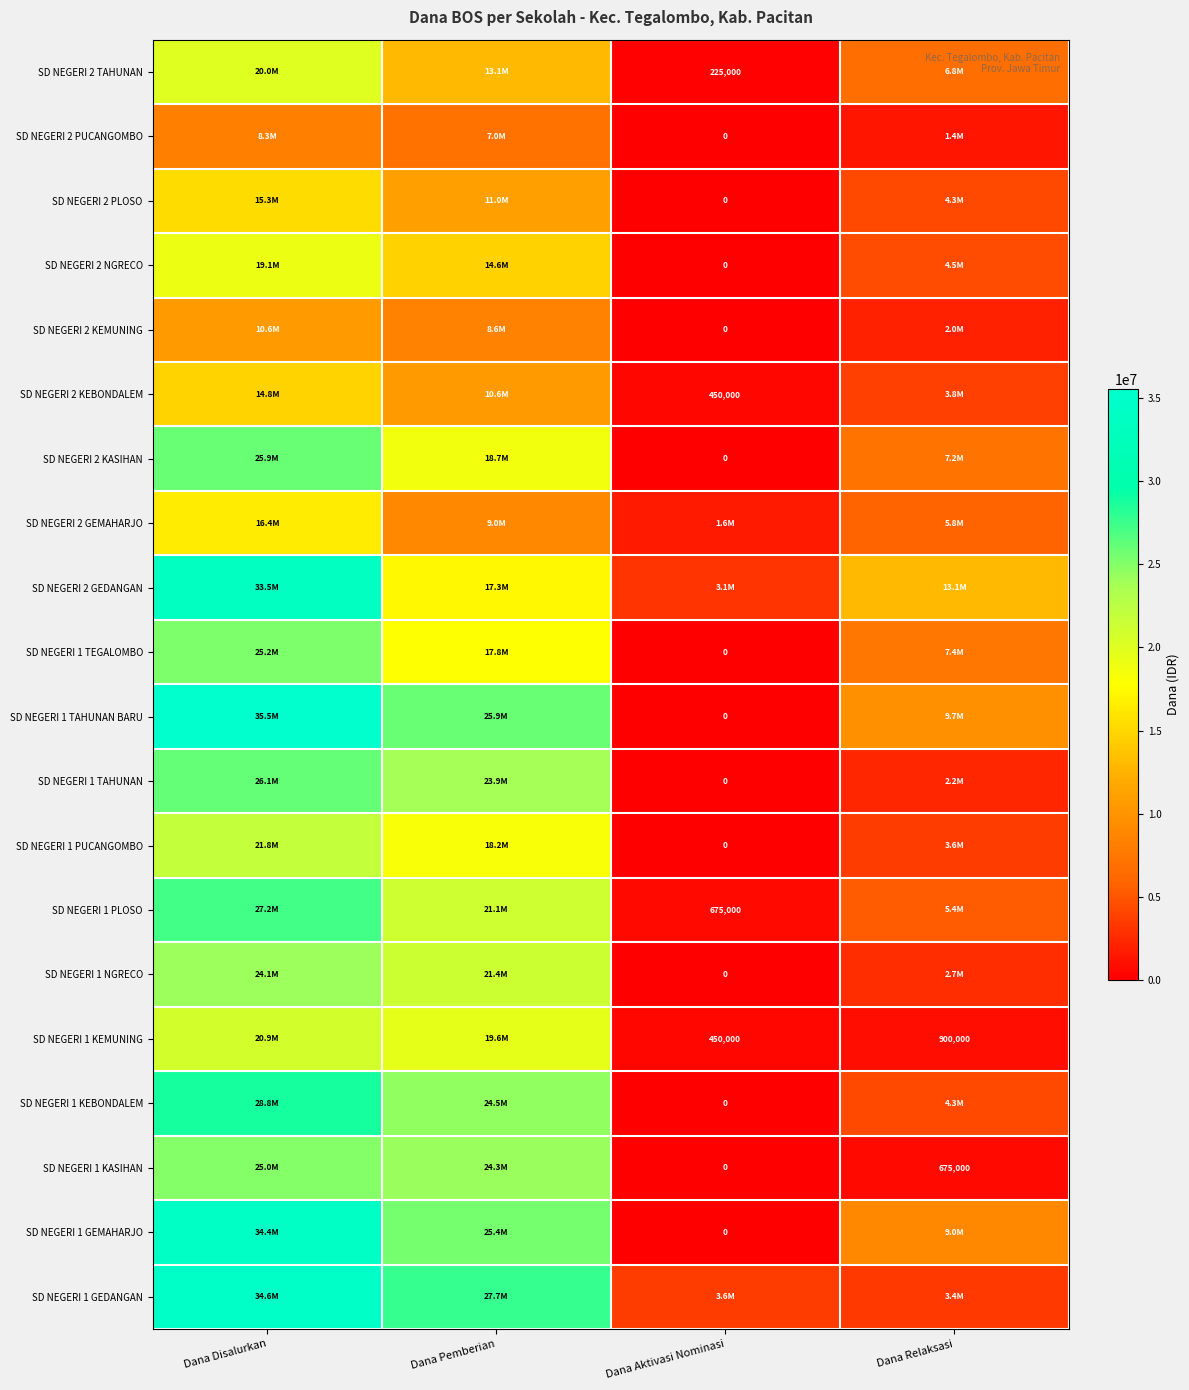

What is the difference between the highest and lowest values at Dana Disalurkan?

27225000